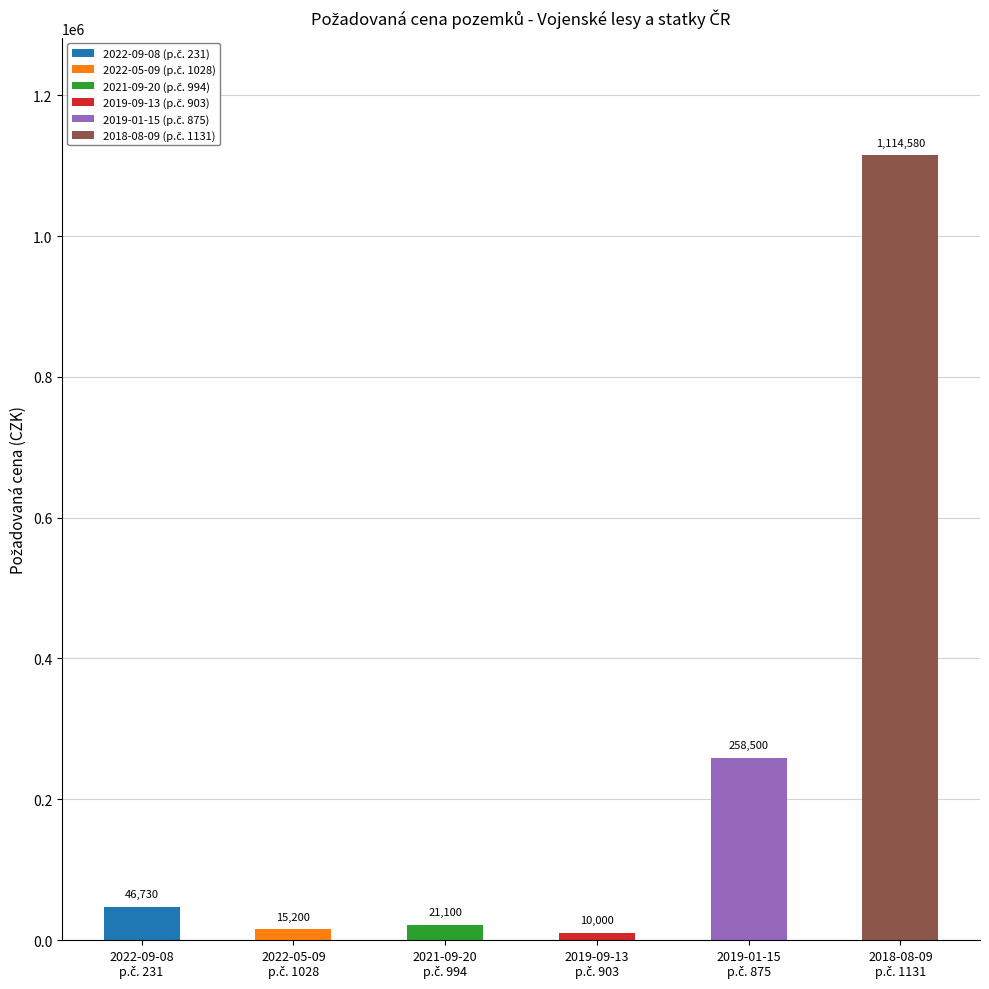

What is the sum of all values?

1466110